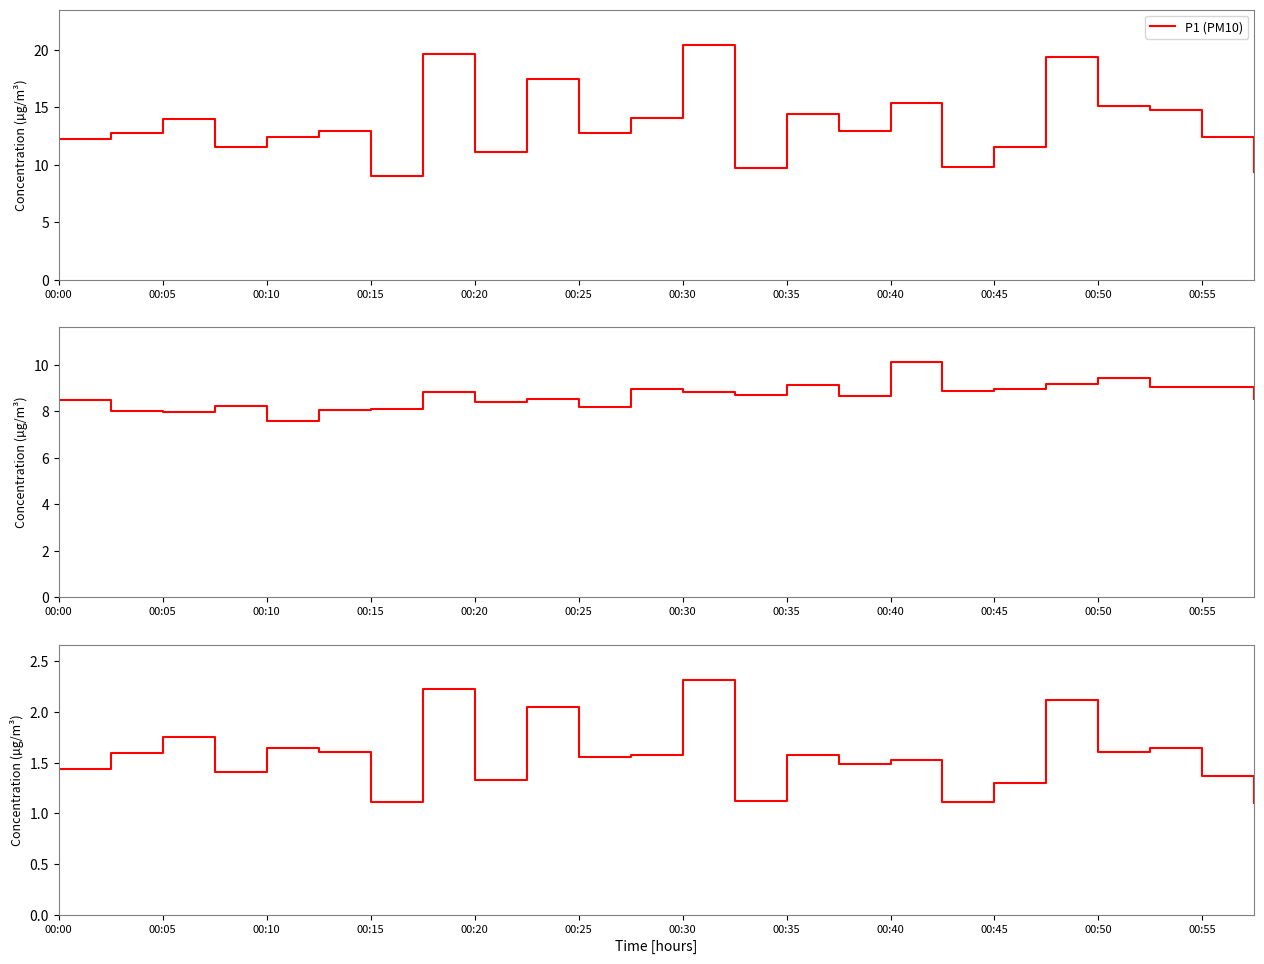

In P2 (PM2.5), how many points are higher than both neighbors (excluding endpoints)?

8